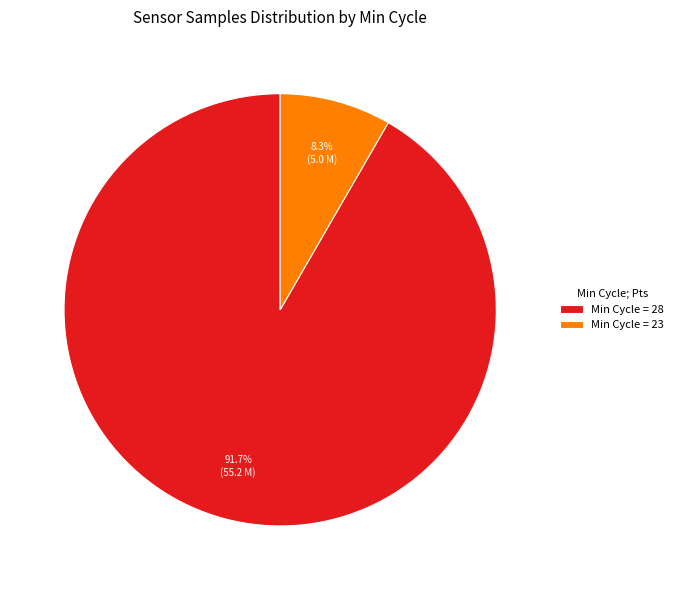

Rank the categories by value from highest to lowest.

Min Cycle = 28, Min Cycle = 23